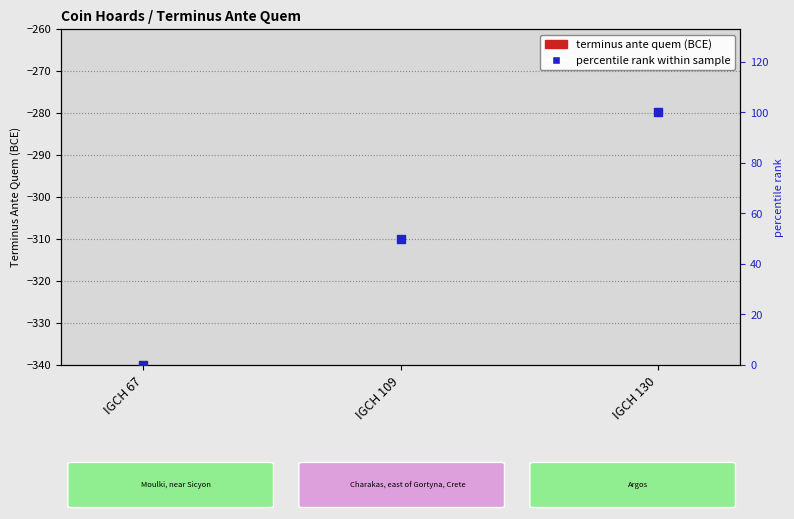

Is the value of percentile rank within sample at IGCH 130 greater than the value of Terminus Ante Quem (abs) at IGCH 109?

Yes